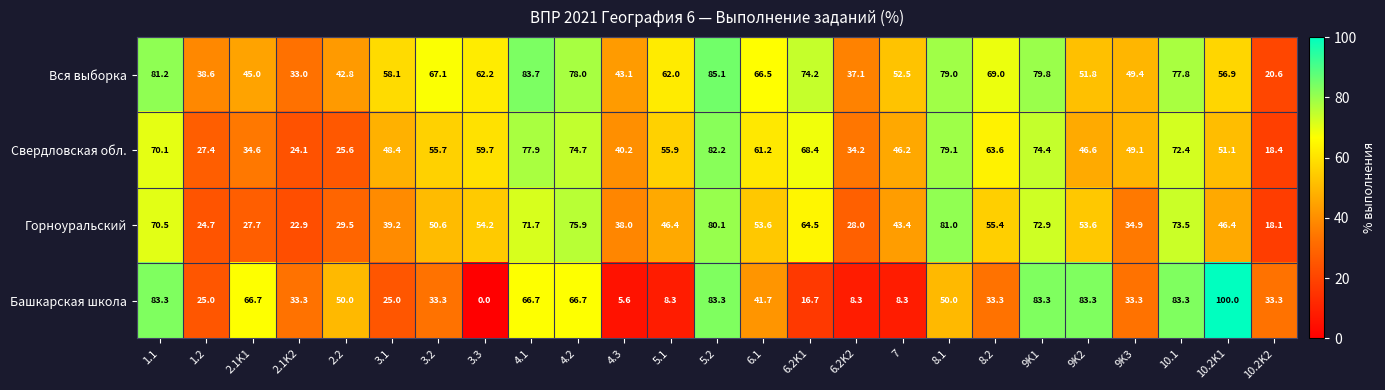

Which series has the largest range (max minus min)?

Башкарская школа